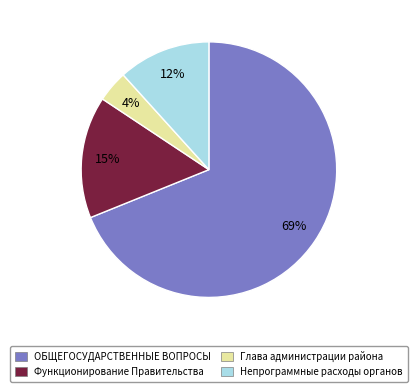

Rank the categories by value from highest to lowest.

ОБЩЕГОСУДАРСТВЕННЫЕ ВОПРОСЫ, Функционирование Правительства, Непрограммные расходы органов, Глава администрации района